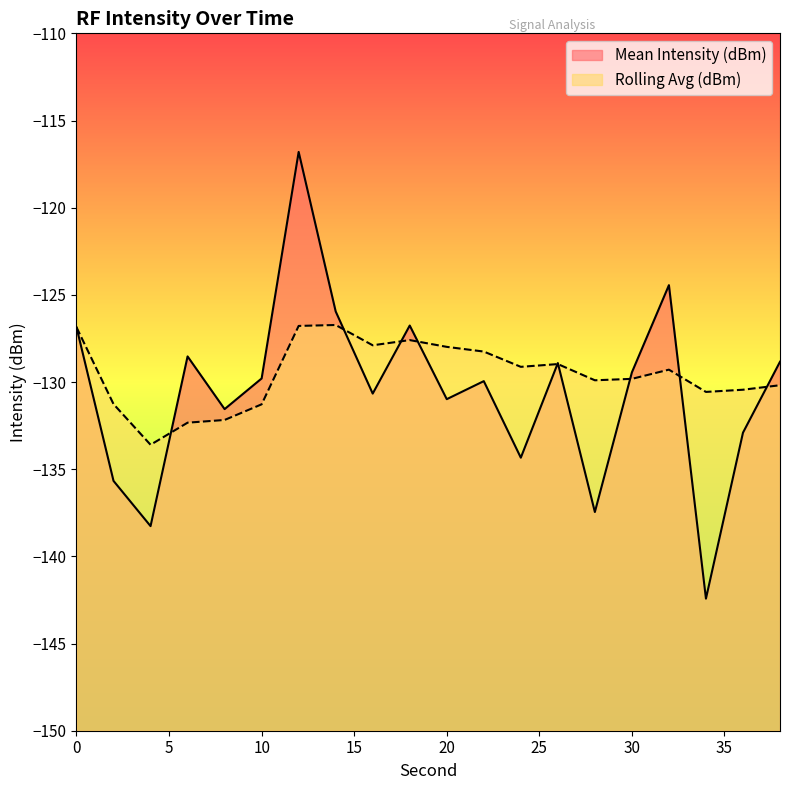

At how many categories does at least one series exceed -122?

1